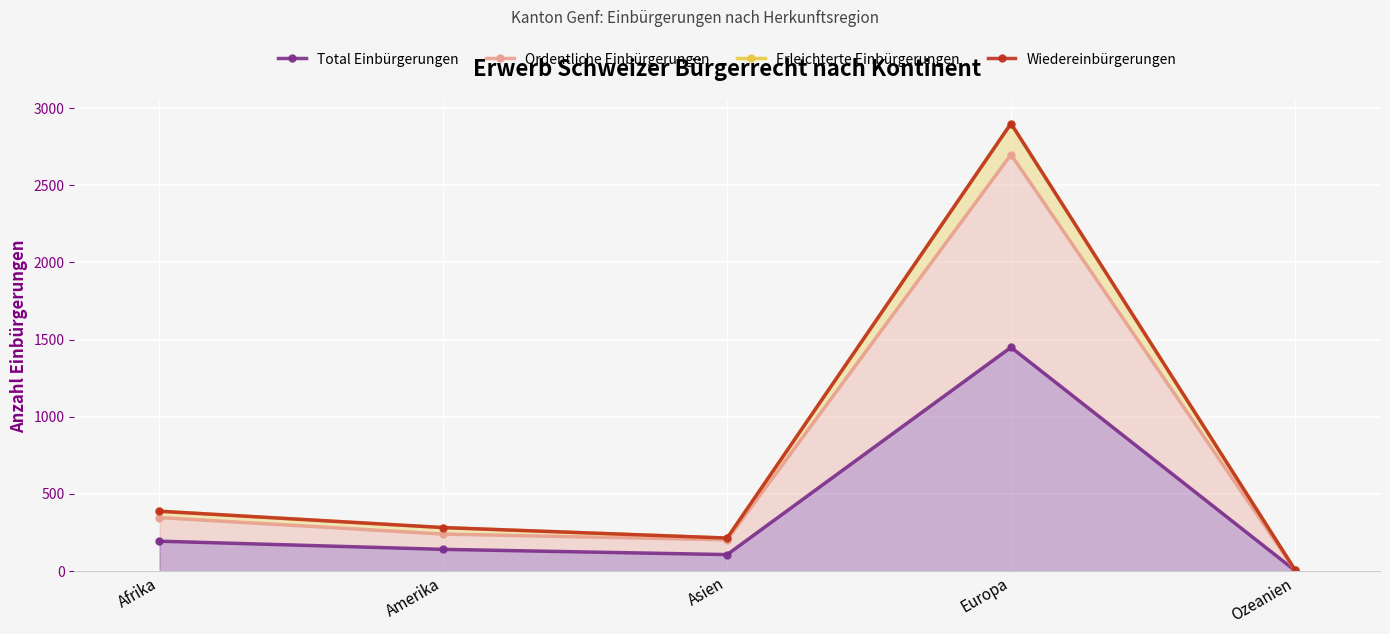

How many series are shown in this chart?

4